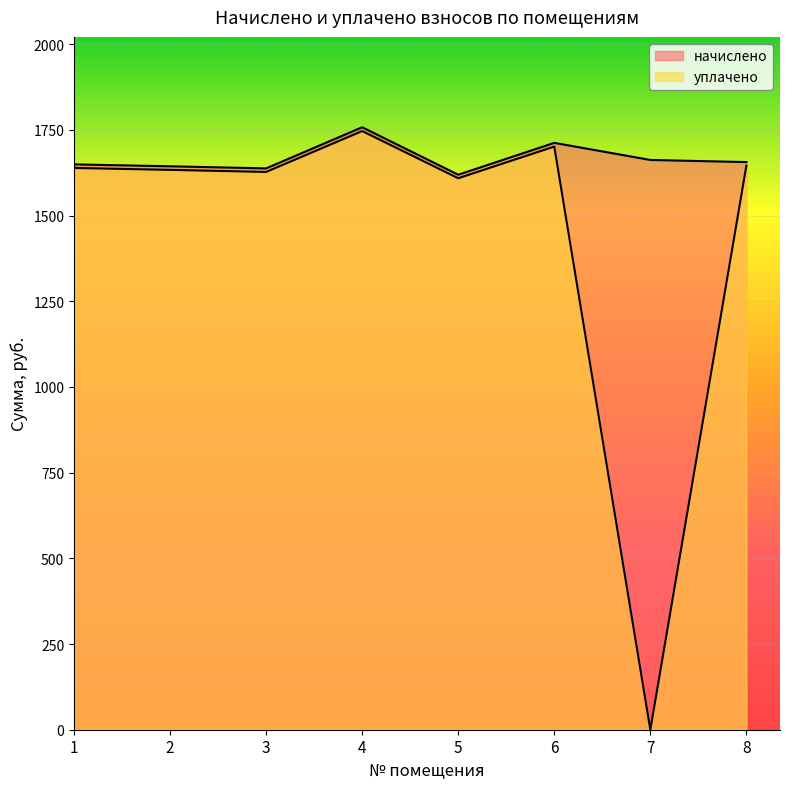

What is the approximate value of уплачено at 6?

1701.1